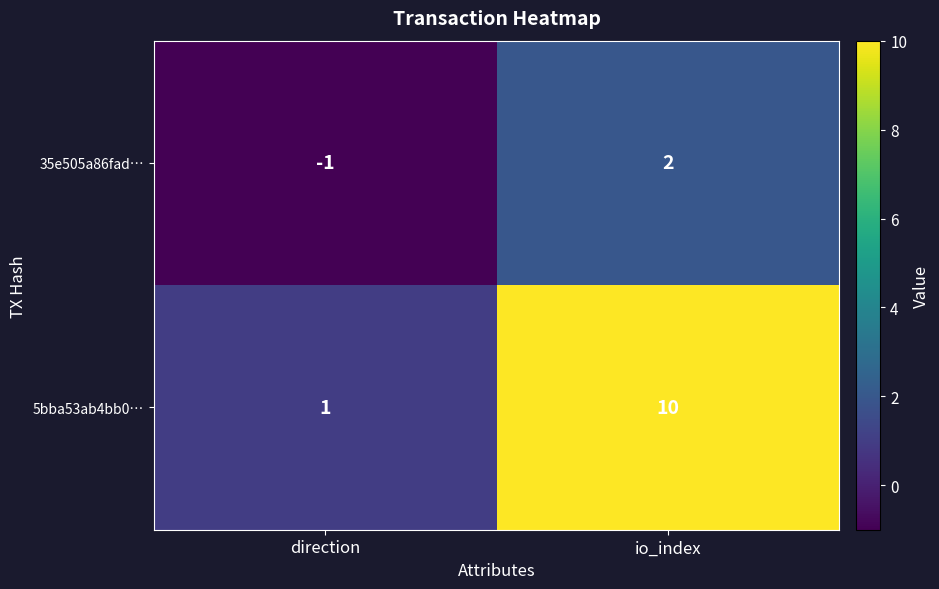

Is it true that 5bba53ab4bb0… equals 2 at direction?

False